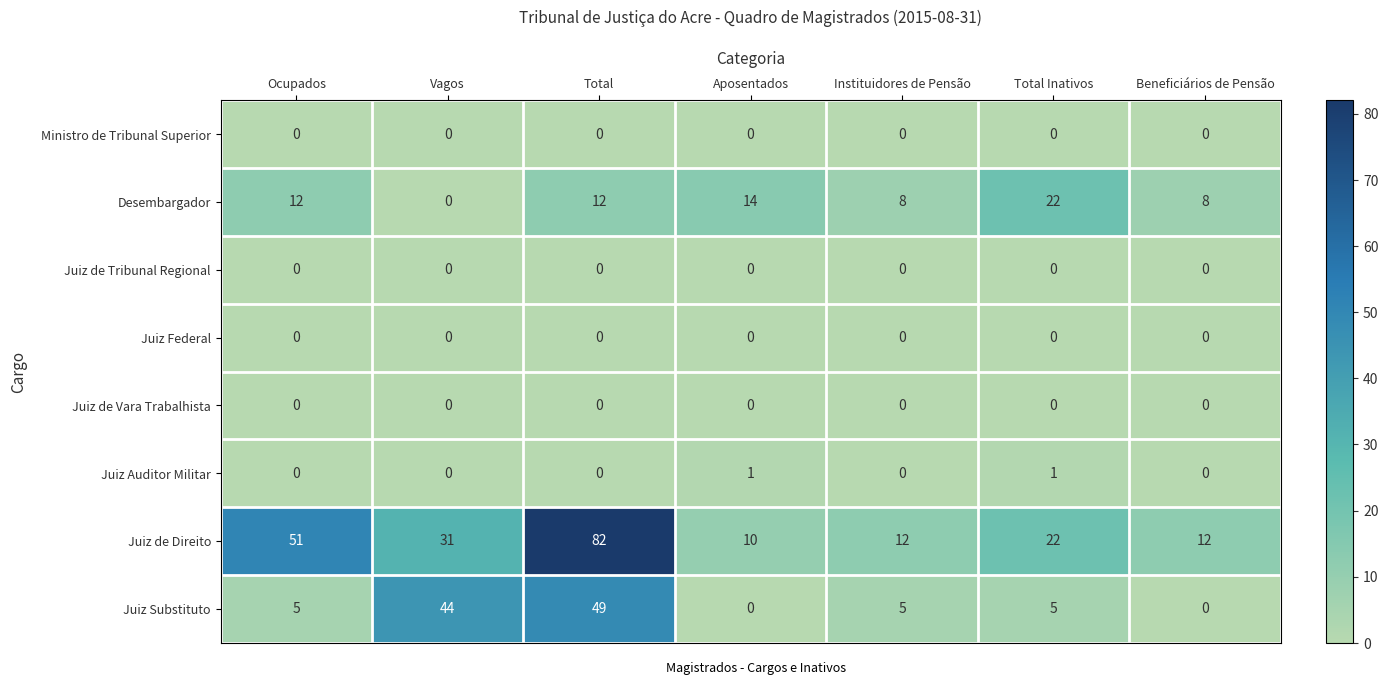

Is it true that Juiz Federal equals 0 at Total Inativos?

True